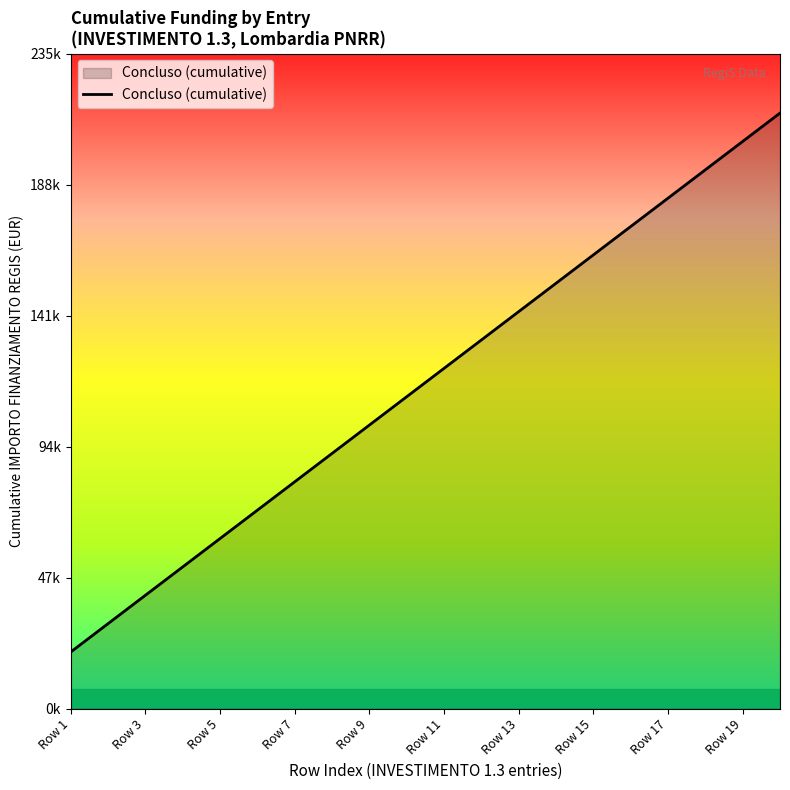

True or false: there are more than 0 points higher than both neighbors.

False